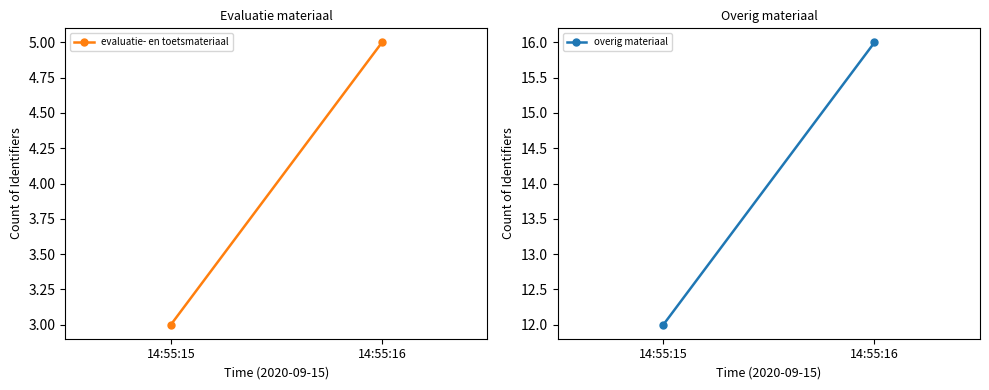

Is the value of evaluatie- en toetsmateriaal at 14:55:15 greater than the value of overig materiaal at 14:55:15?

No